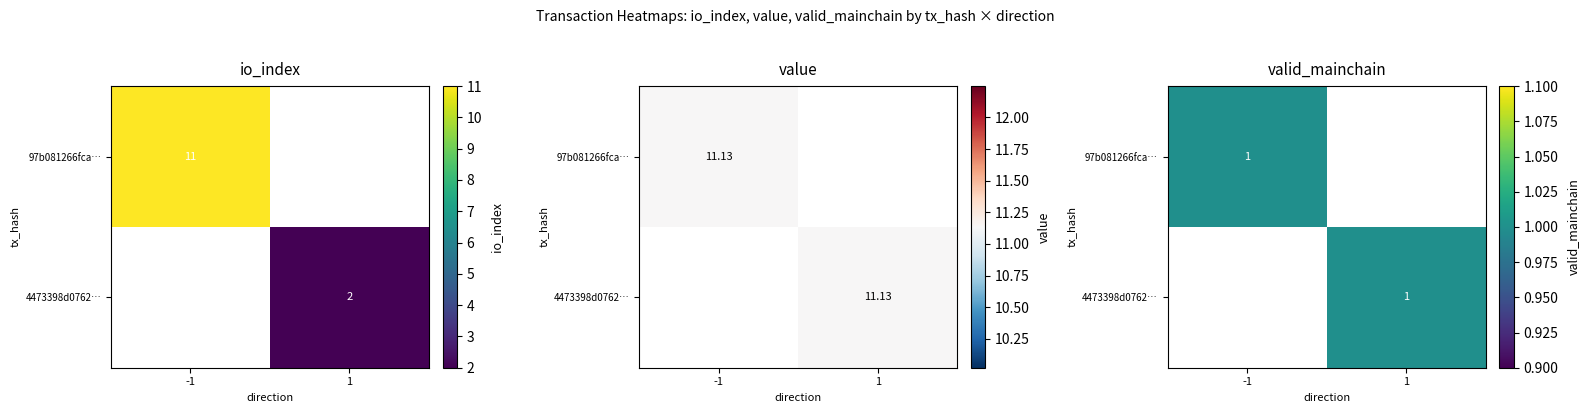

Which series changed the most between -1 and 1?

97b081266fca…